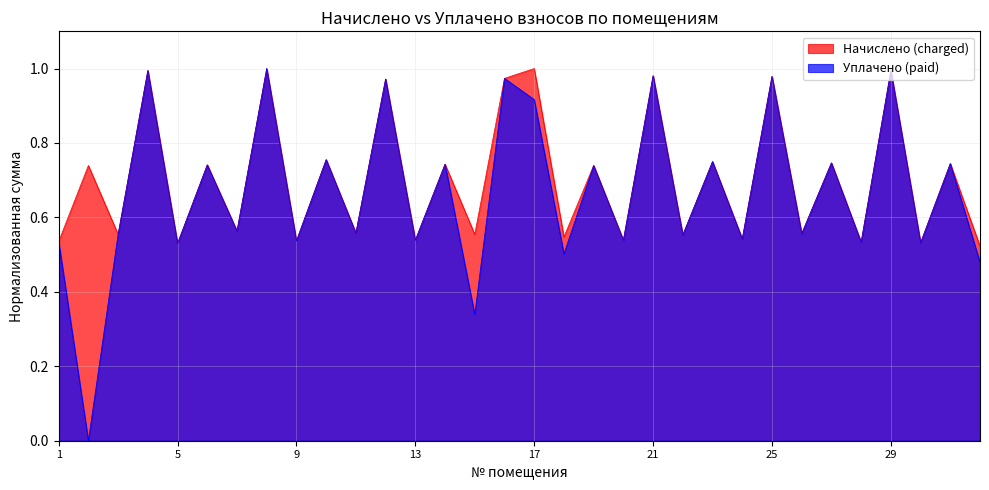

Which has a higher value, 4 or 5?

4